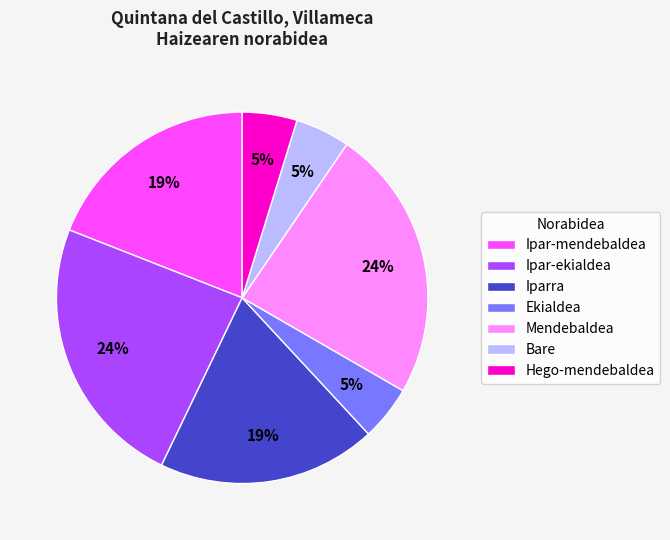

To the nearest percent, what is the difference between the largest and smallest slice percentages?

19%